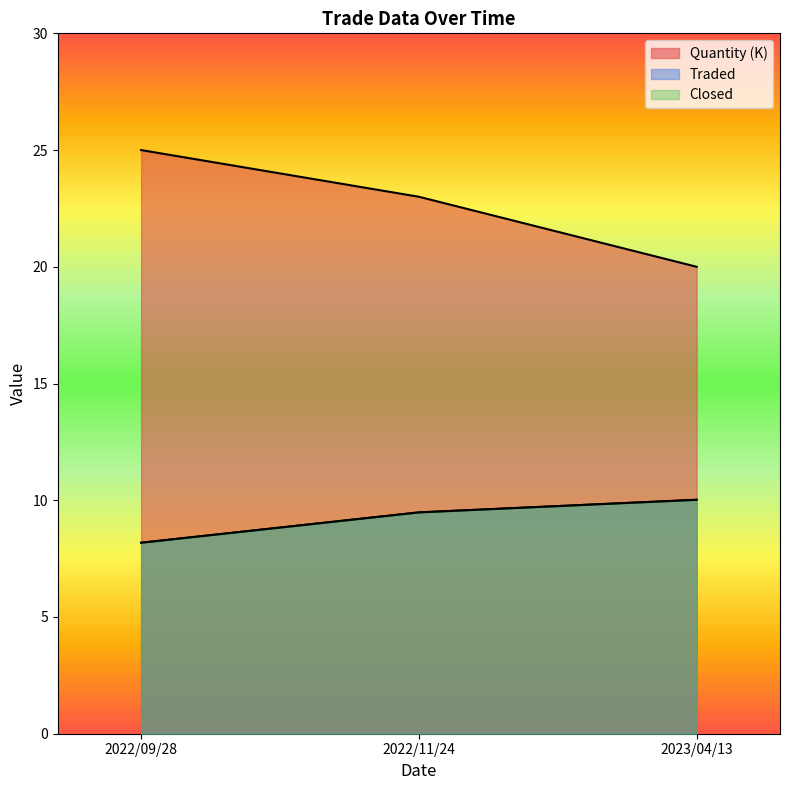

How many Traded values are between 20 and 25?

3